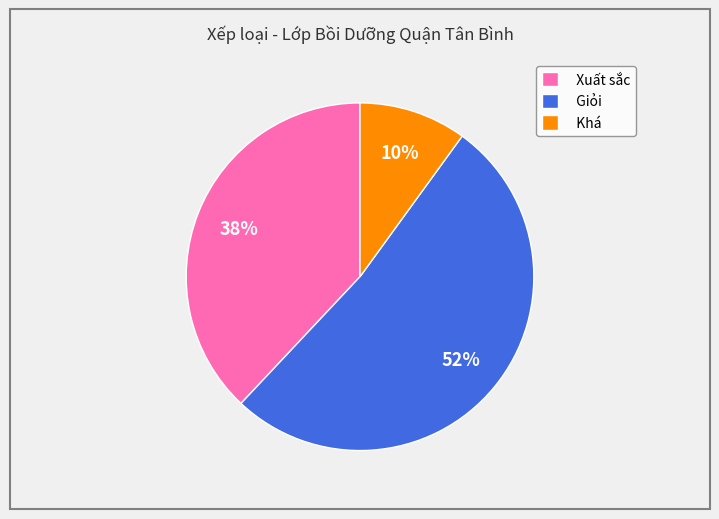

True or false: Xuất sắc accounts for 30% of the total.

False